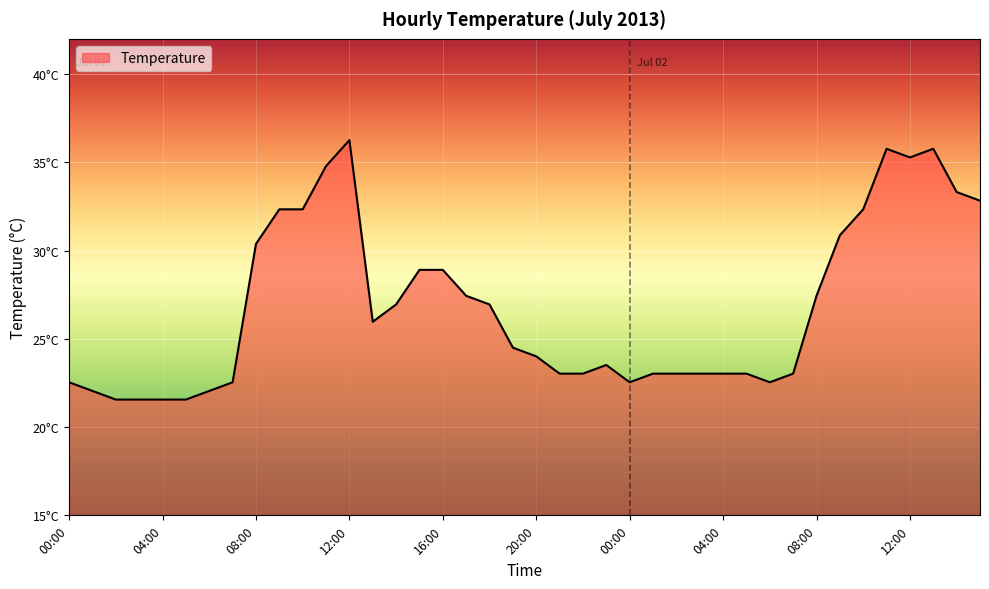

What is the difference between the values at 08:00 and 03:00?

5.9